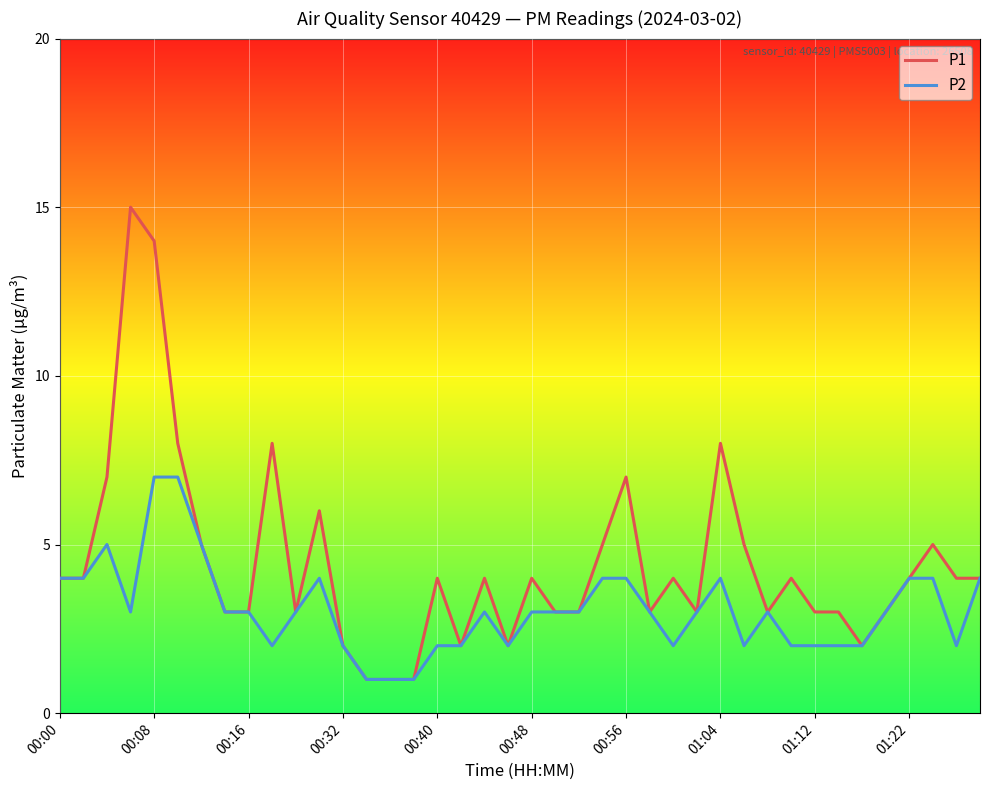

Reading left to right, what are all the values shown in this chart?

P1: 4	4	7	15	14	8	5	3	3	8	3	6	2	1	1	1	4	2	4	2	4	3	3	5	7	3	4	3	8	5	3	4	3	3	2	3	4	5	4	4
P2: 4	4	5	3	7	7	5	3	3	2	3	4	2	1	1	1	2	2	3	2	3	3	3	4	4	3	2	3	4	2	3	2	2	2	2	3	4	4	2	4